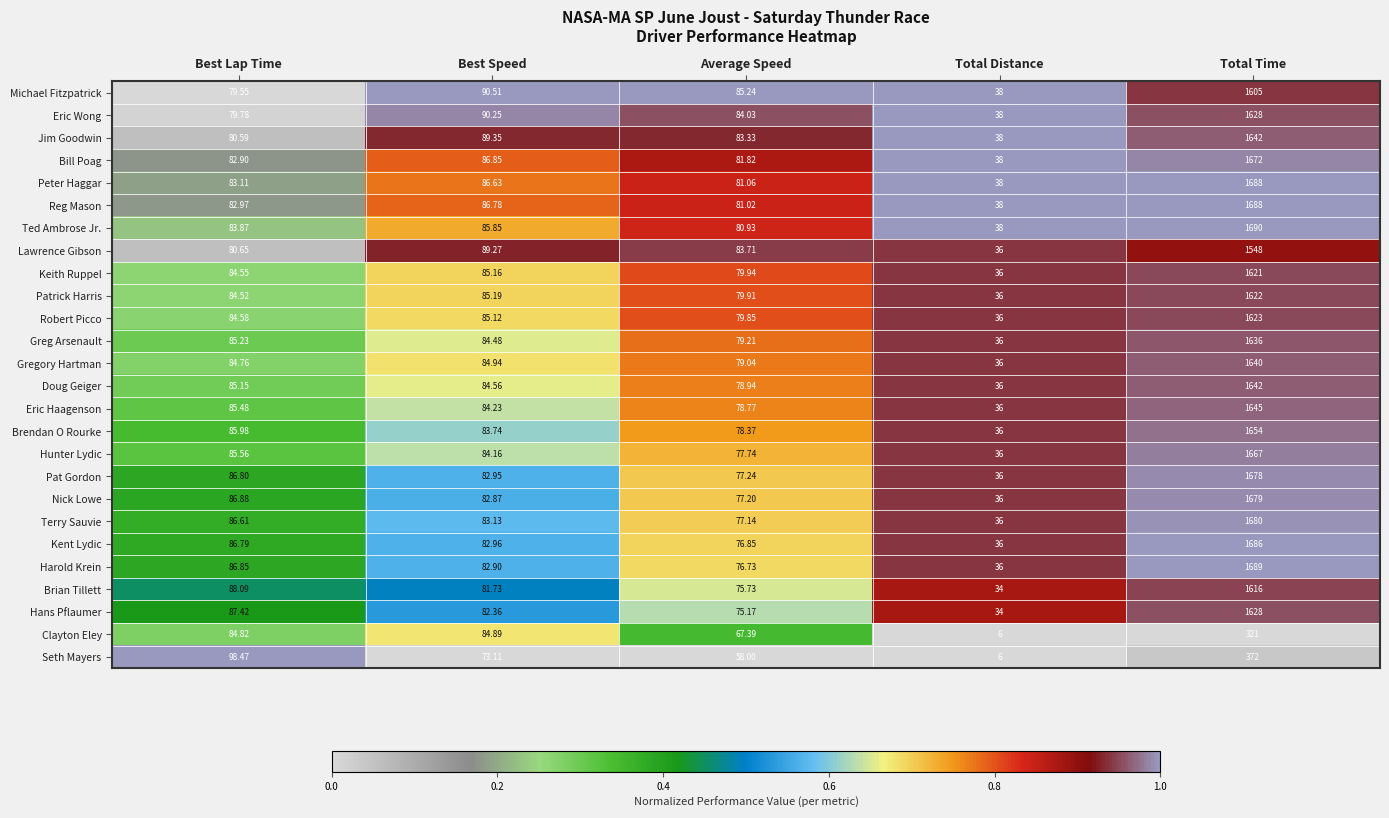

How many categories are shown in the chart?

5